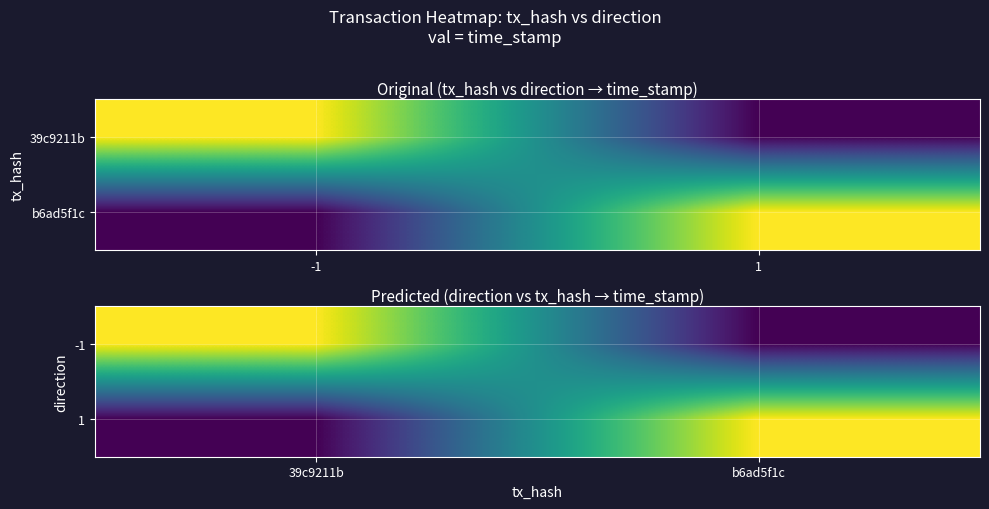

At how many categories does at least one series exceed 1199845168?

2